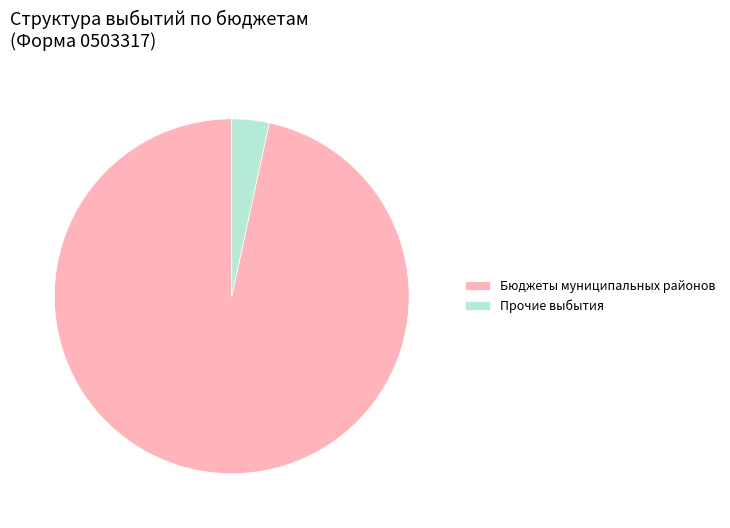

Which has a higher value, Прочие выбытия or Бюджеты муниципальных районов?

Бюджеты муниципальных районов